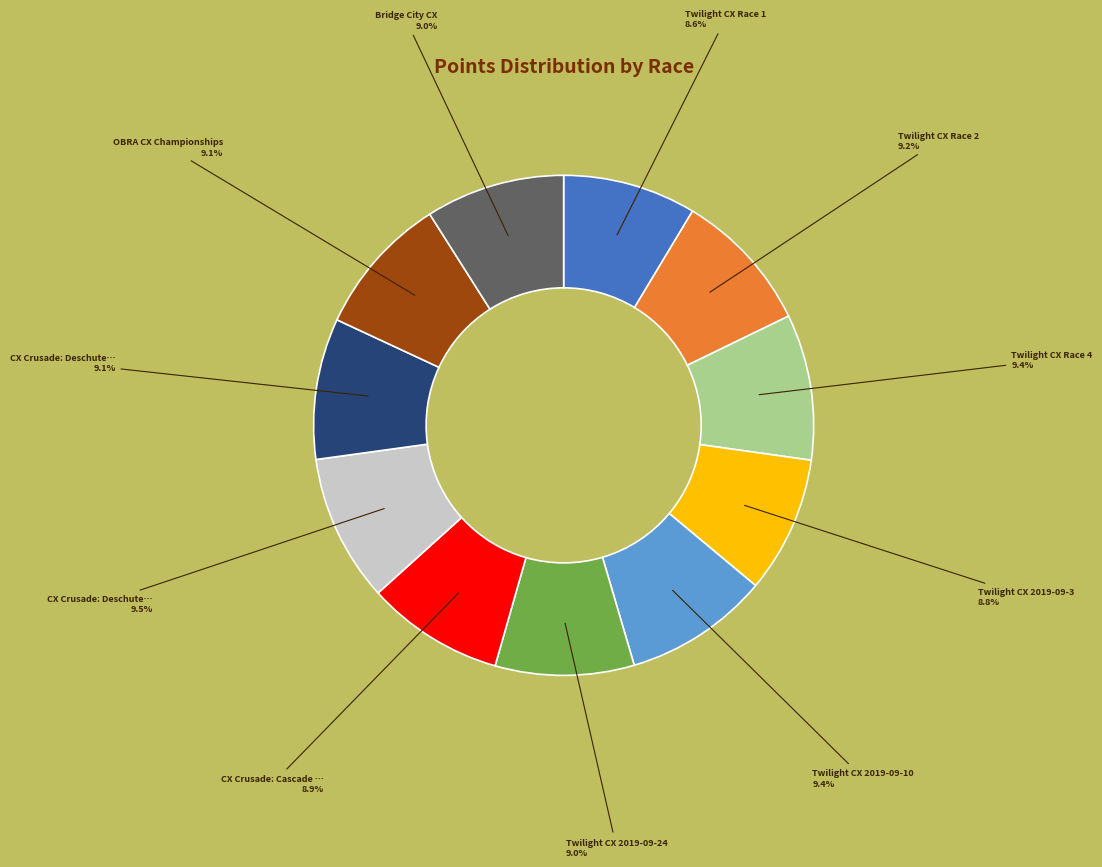

Is there a majority slice in this chart?

No